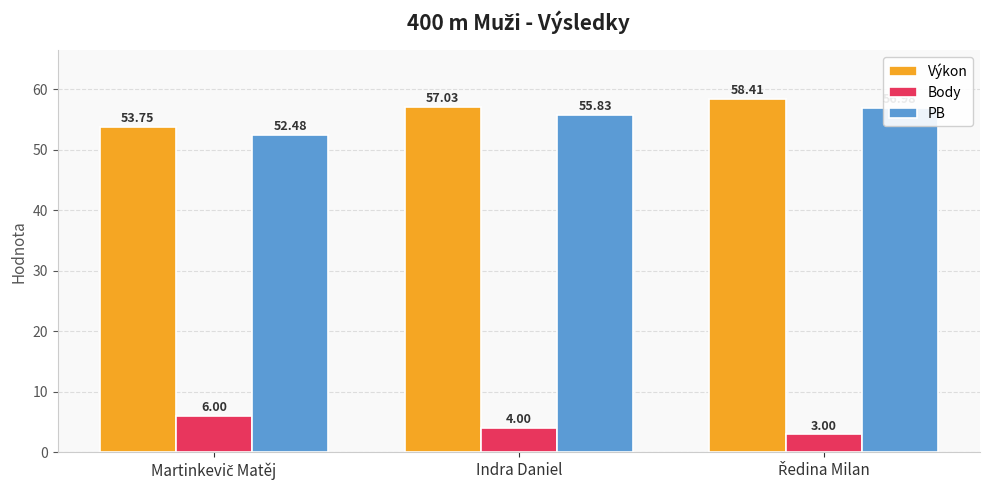

Reading left to right, extract all data points from this chart.

Výkon: 53.8	57.0	58.4
Body: 6.0	4.0	3.0
PB: 52.5	55.8	57.0